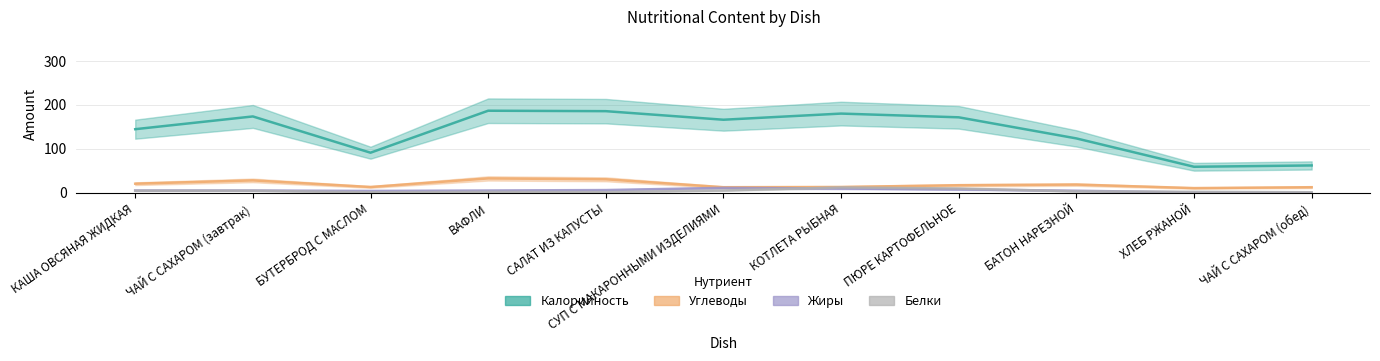

Is the value of Белки at ХЛЕБ РЖАНОЙ greater than the value of Жиры at ВАФЛИ?

No